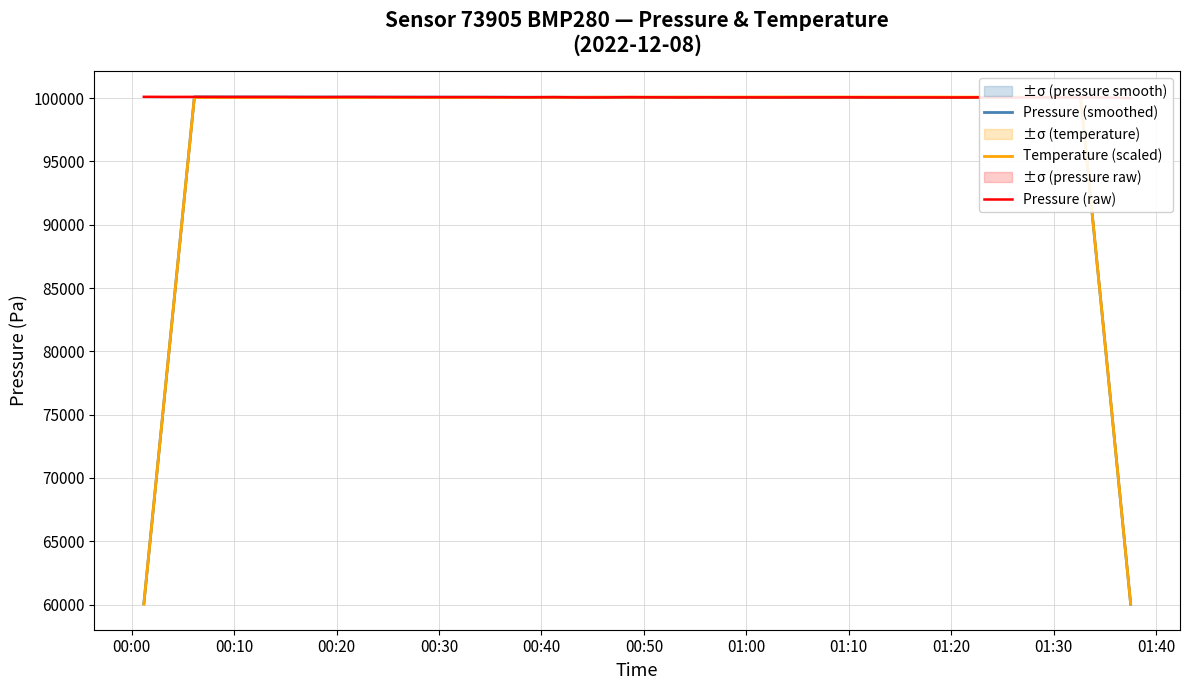

List the series in order of their peak value, highest first.

Pressure (raw), Pressure (smoothed), Temperature (scaled)